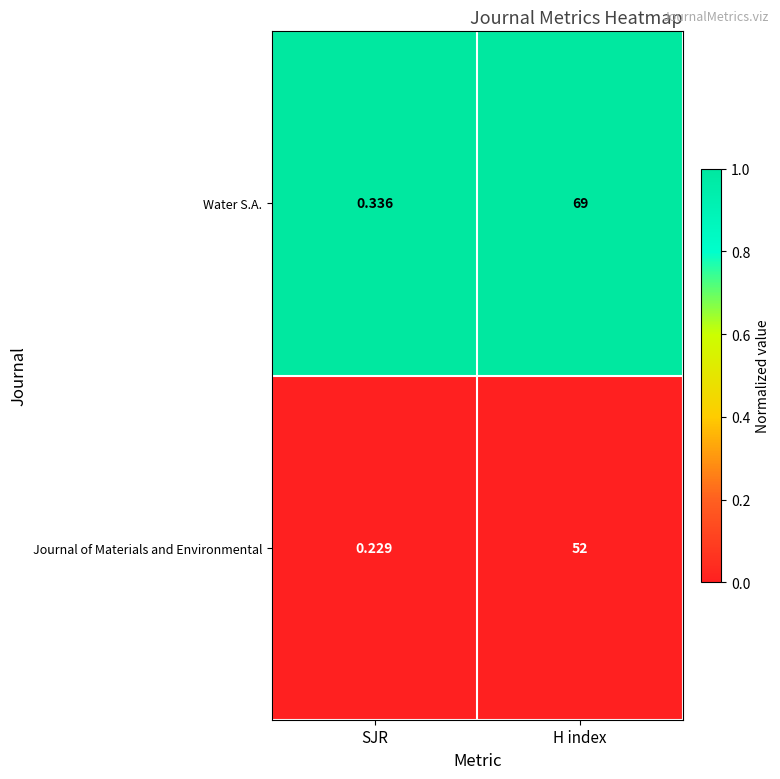

List the series in order of their overall mean, highest first.

Water S.A., Journal of Materials and Environmental